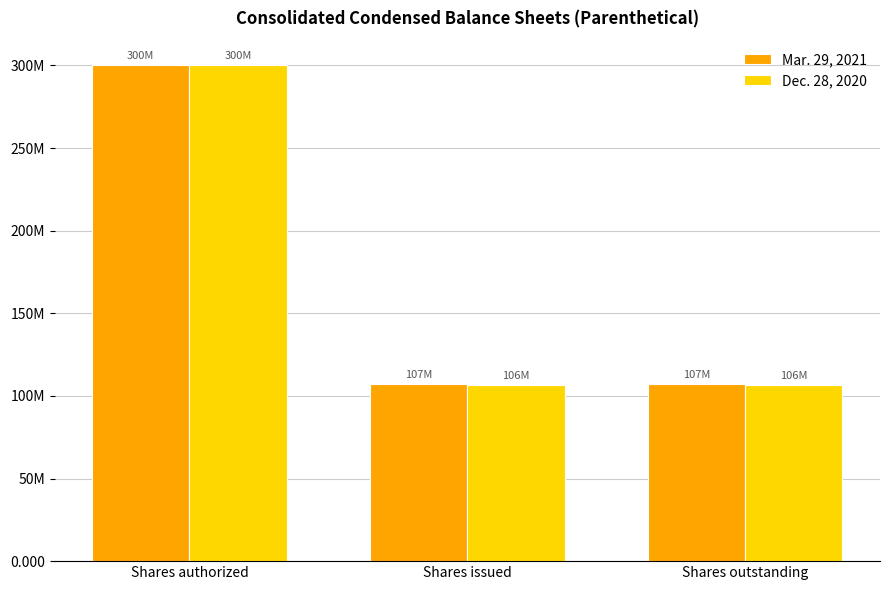

Which series has the widest spread of values?

Dec. 28, 2020